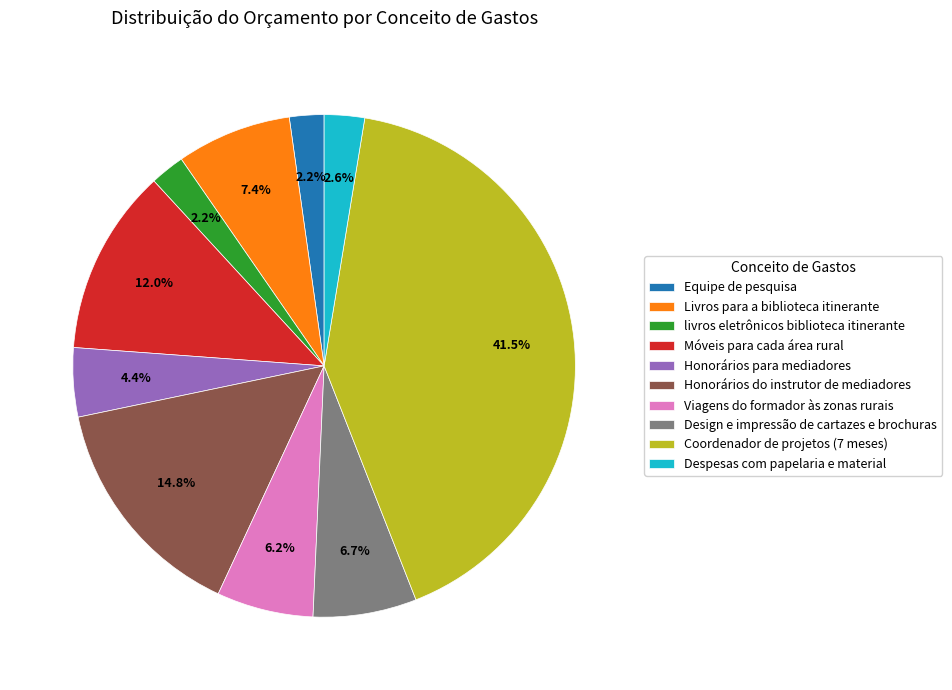

How many slices are in this pie chart?

10